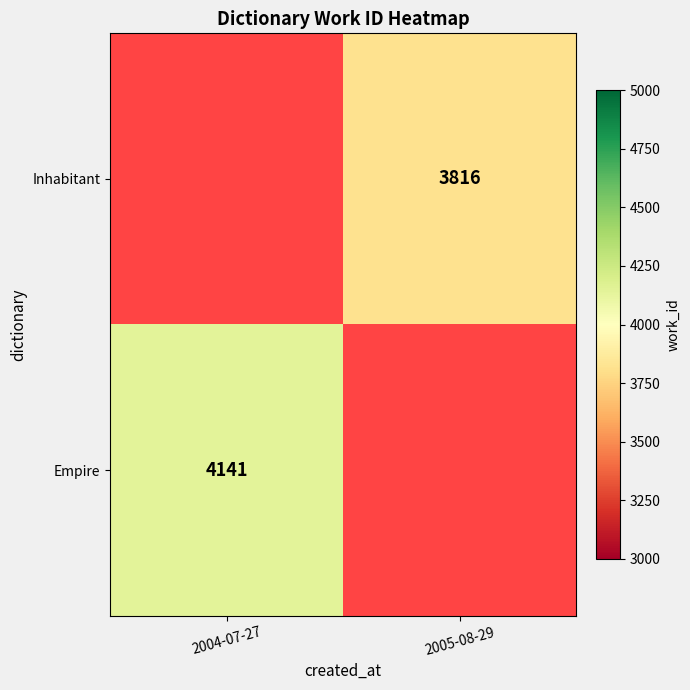

The value of Inhabitant at 2005-08-29 is 5568. True or false?

False